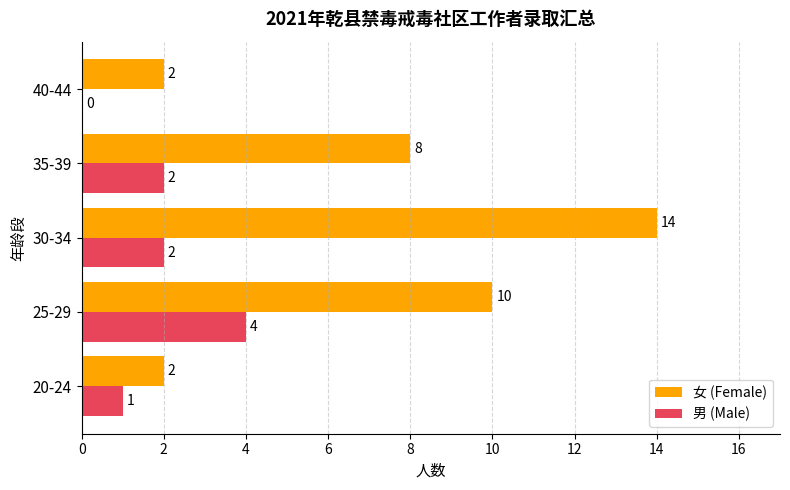

What are all the series names shown in the legend?

女 (Female), 男 (Male)